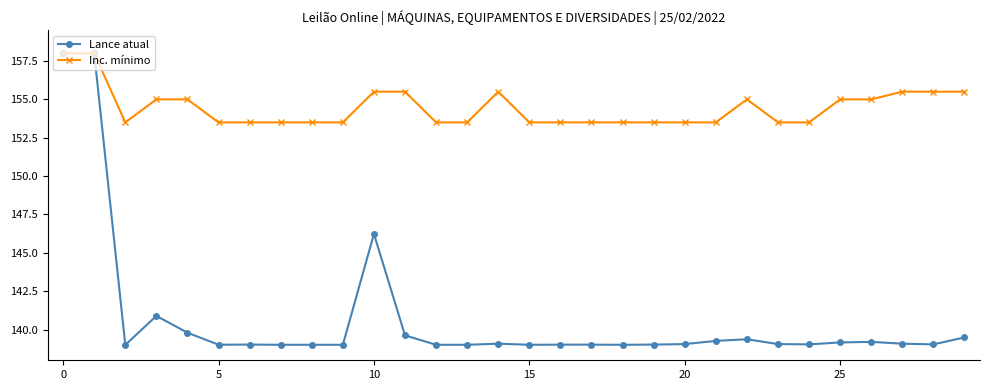

Which series has the widest spread of values?

Lance atual